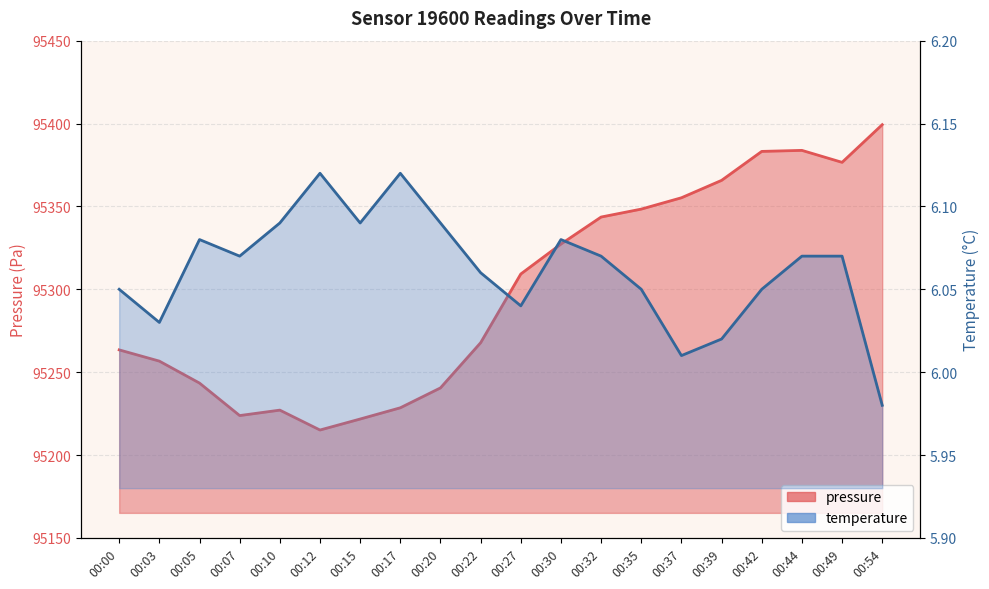

The value of temperature at 00:17 is 1.3. True or false?

False